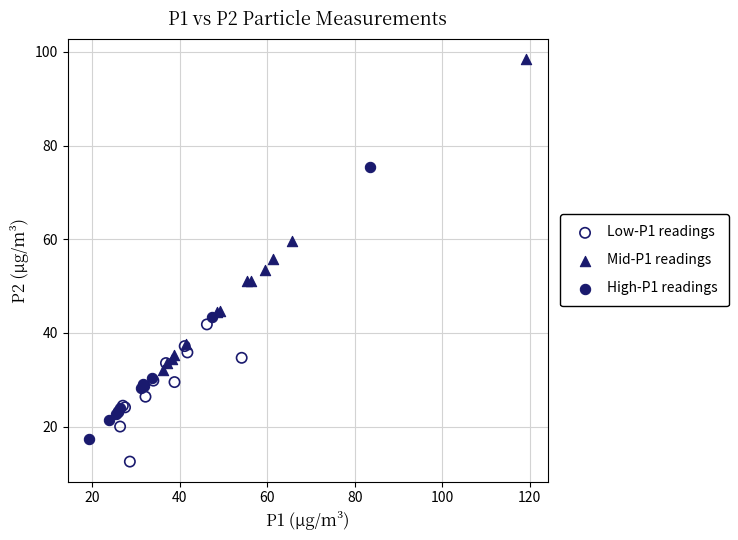

Which series has the widest spread of Y values?

Mid-P1 readings